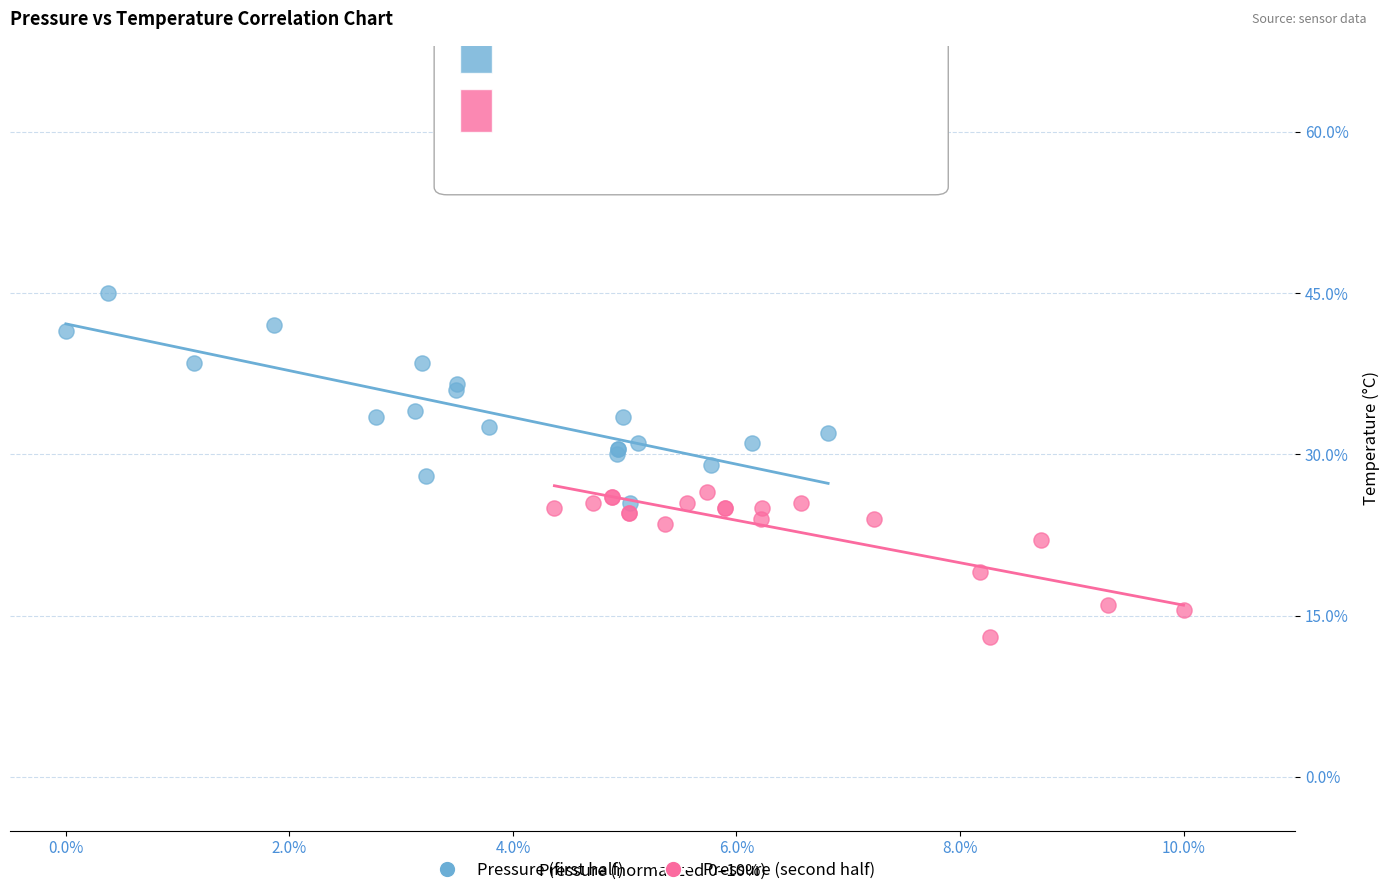

Which series reaches the maximum Y coordinate?

Pressure (first half)